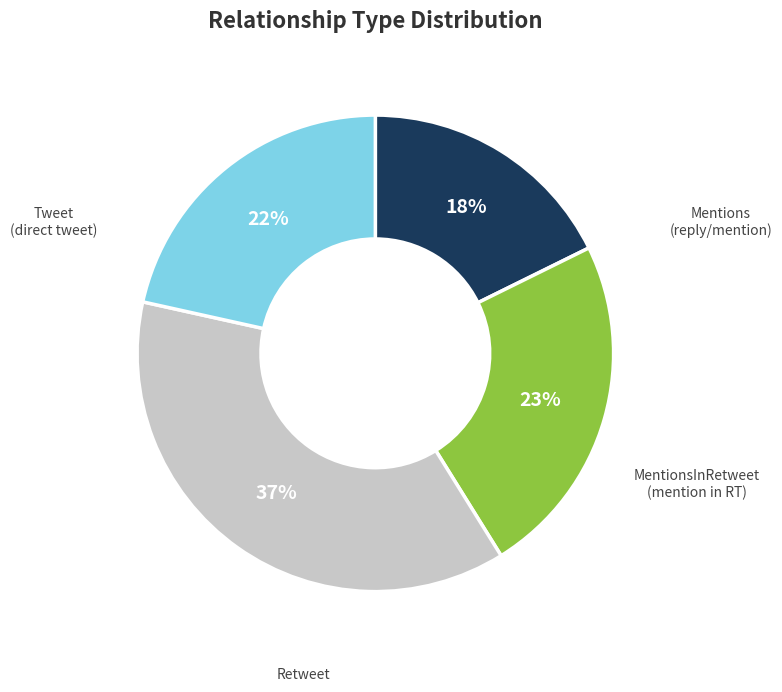

Does any single category account for the majority?

No